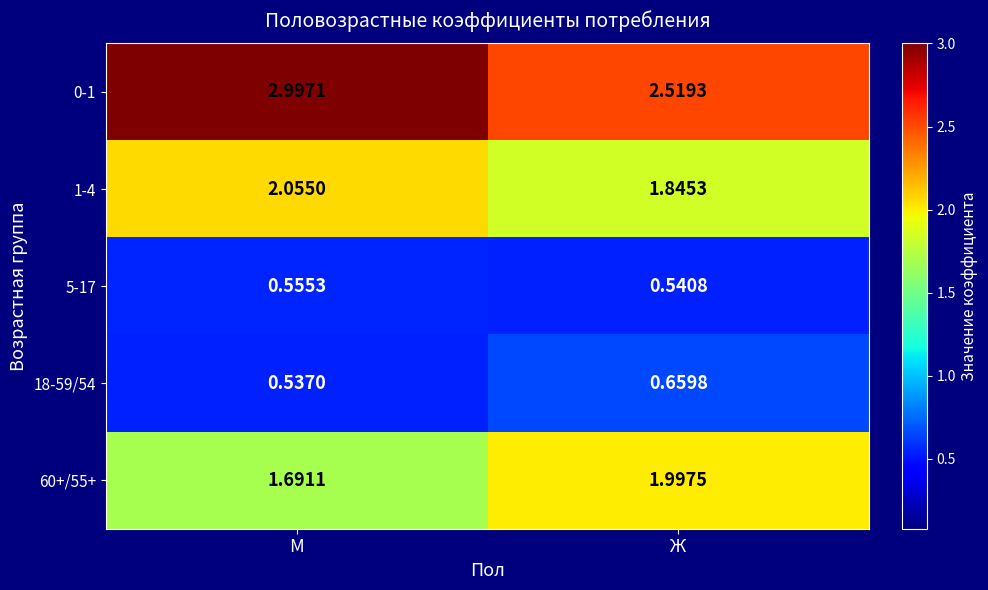

Which series has the largest total across all categories?

0-1